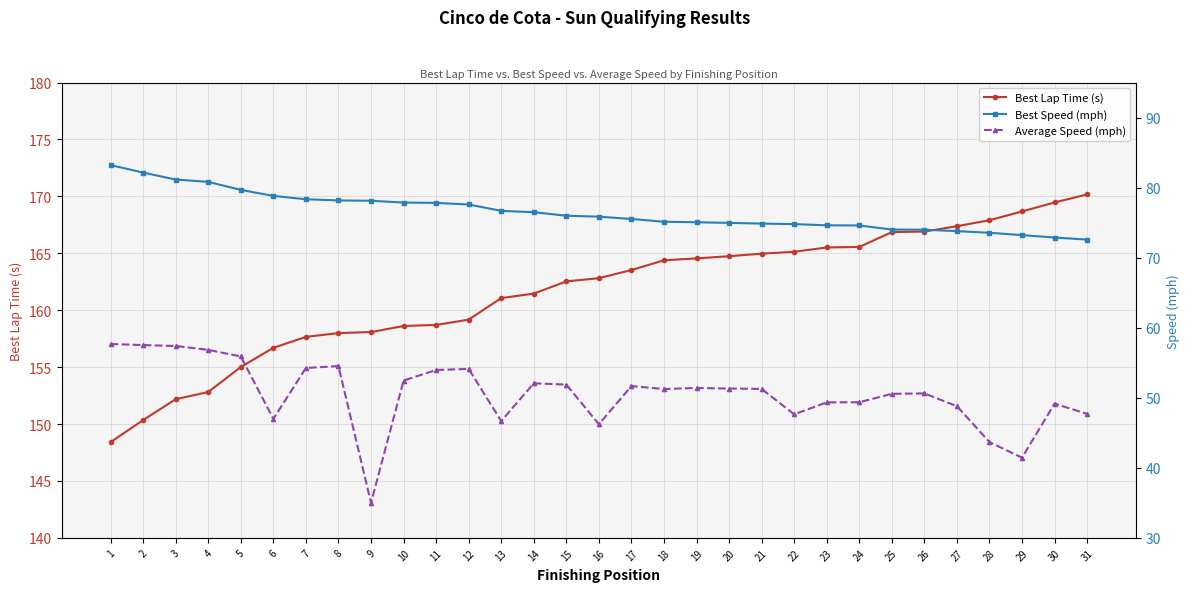

What is the sum of all Best Speed (mph) values?

2372.3